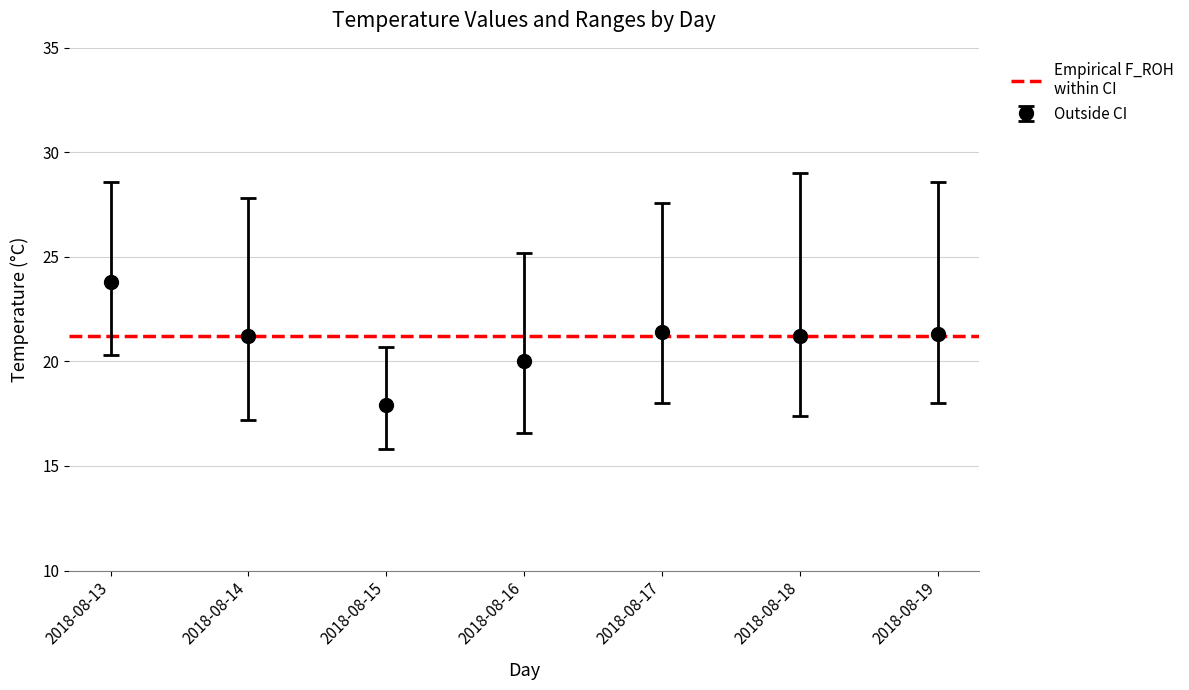

What is the highest value of the Outside CI series?

23.8